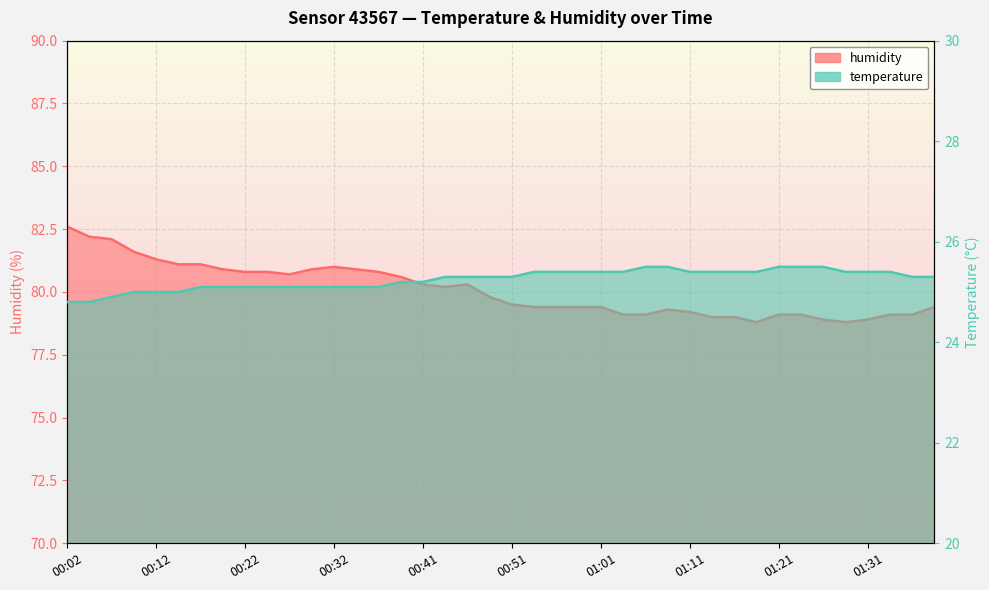

The temperature series shows 25.4 at 00:54. True or false?

True